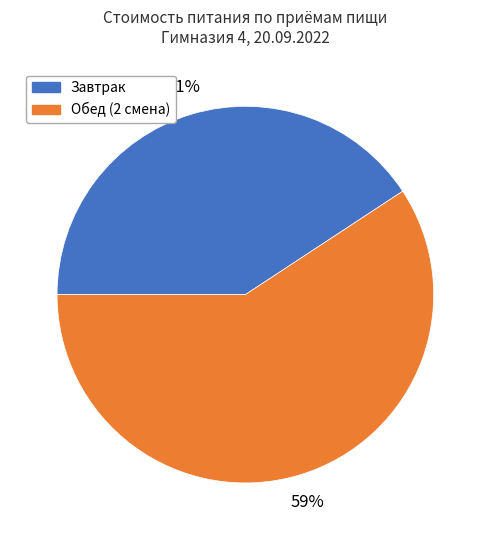

Combined, do Обед (2 смена) and Завтрак account for over 50%?

Yes